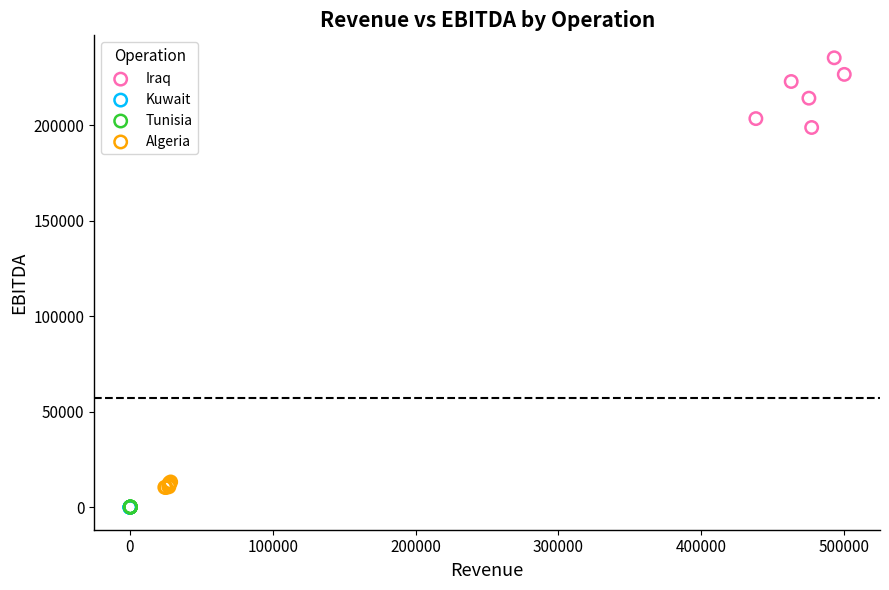

What are all the series names shown in the legend?

Iraq, Kuwait, Tunisia, Algeria